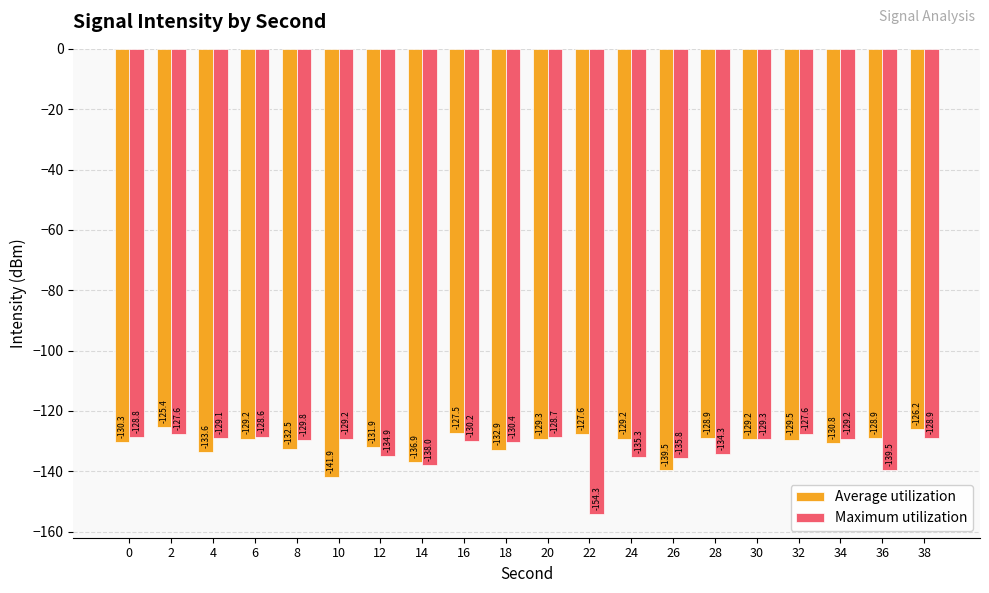

What is the total value across all series at 10?

-271.1